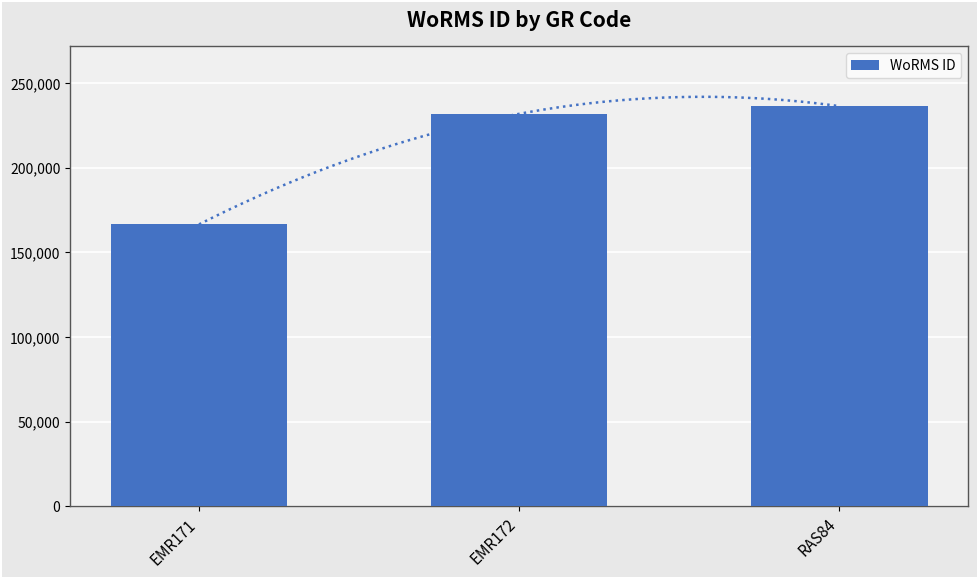

The chart shows a value of 366000 at EMR172. True or false?

False